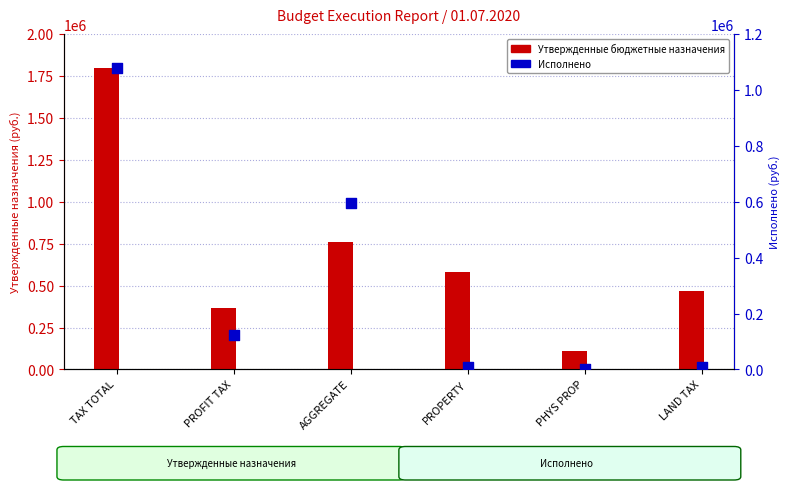

What are all the series names shown in the legend?

Утвержденные бюджетные назначения, Исполнено